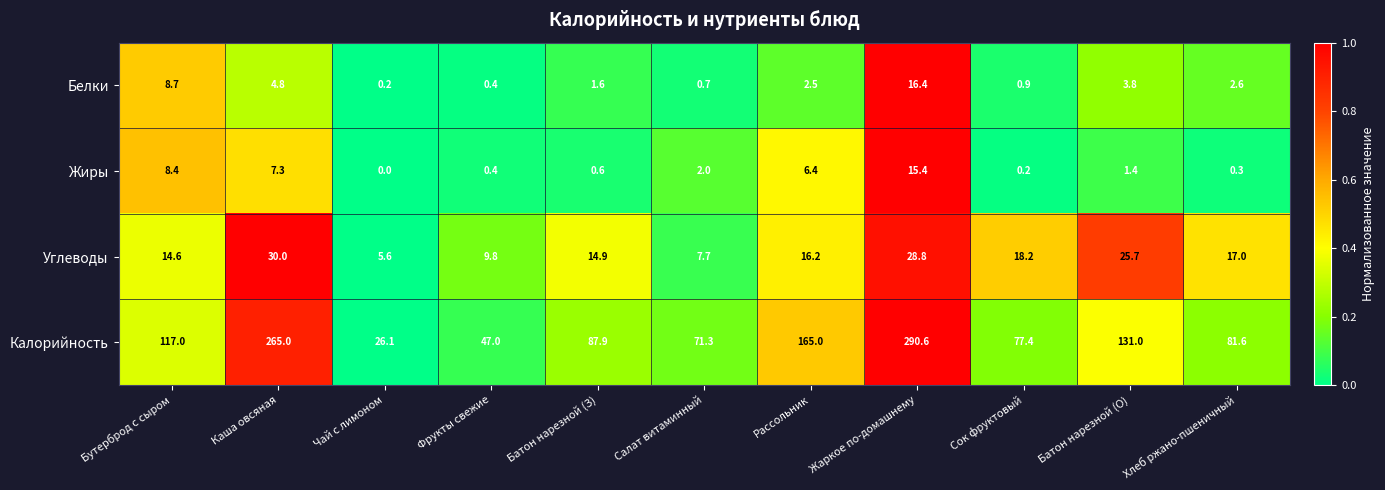

What is the sum of the Углеводы values at Сок фруктовый and Каша овсяная?

48.2